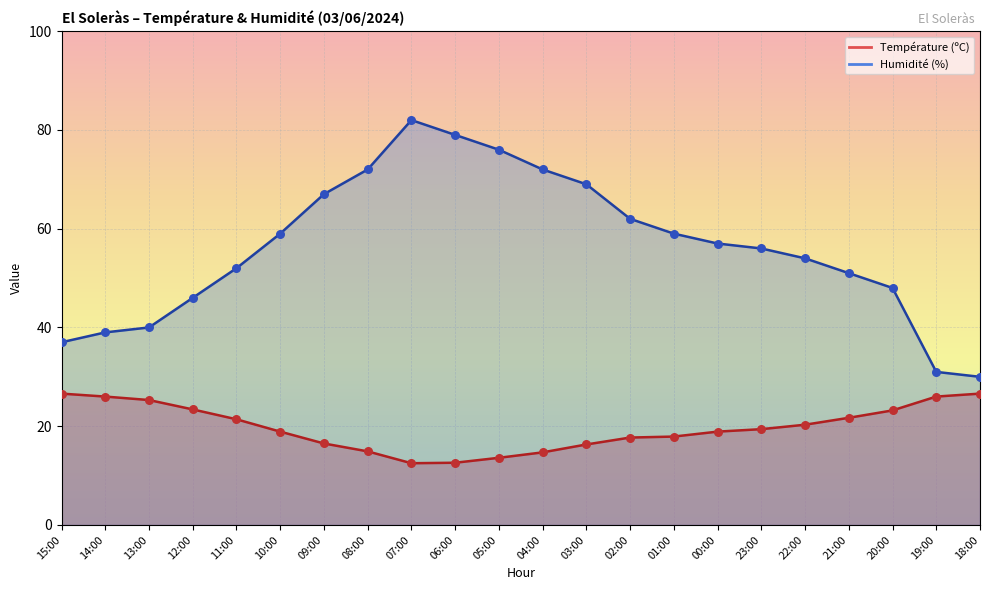

What is the total value across all series at 10:00?

77.9